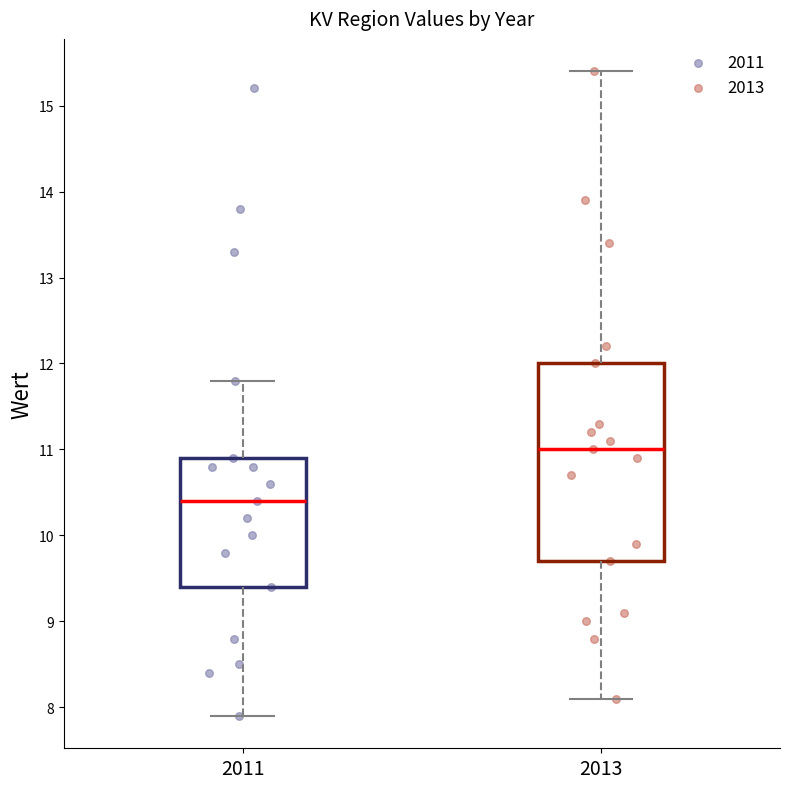

Reading left to right, transcribe this box plot: for each box, give where its median line is, the range the box spans, and where its two whiskers end, as read against the y-axis. The values are not printed on the chart, so give them approximately, as read against the axis.

2011: median 10.4, box 9.4 to 10.9, whiskers 7.9 to 11.8
2013: median 11.0, box 9.7 to 12.0, whiskers 8.1 to 15.4